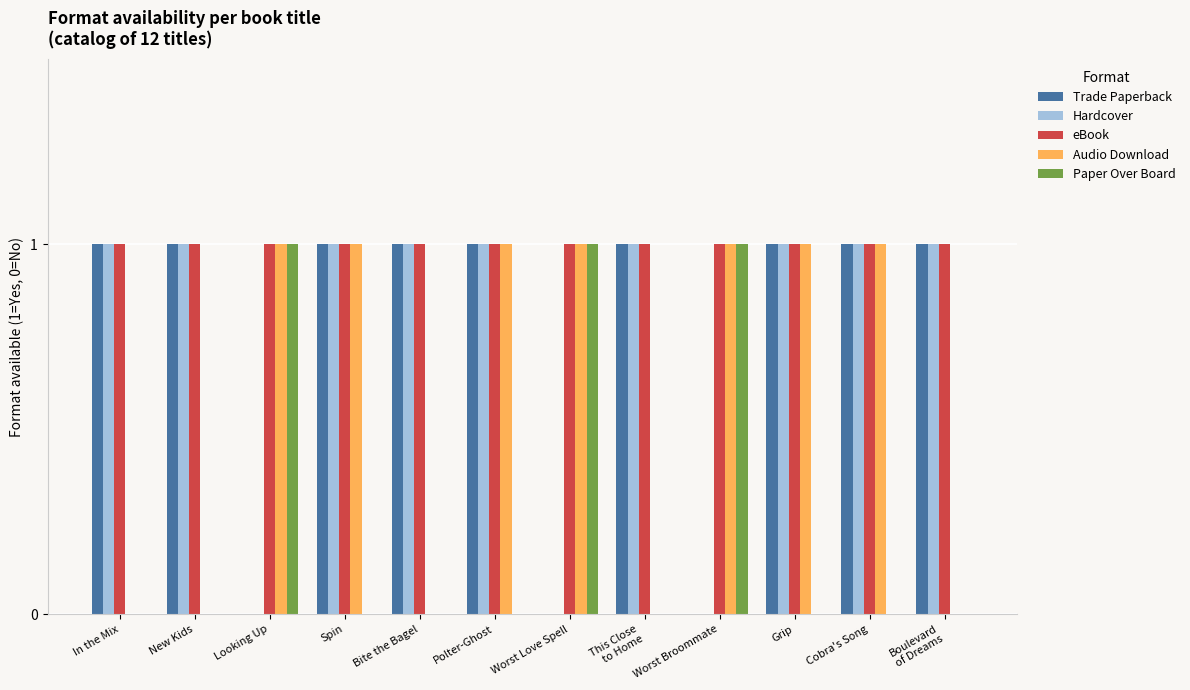

What is the sum of all Audio Download values?

7